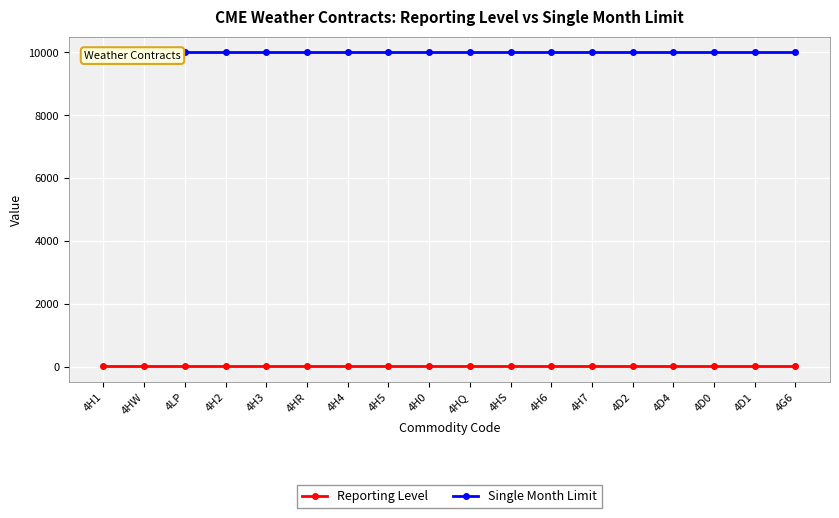

Read the Reporting Level value at 4HR.

25